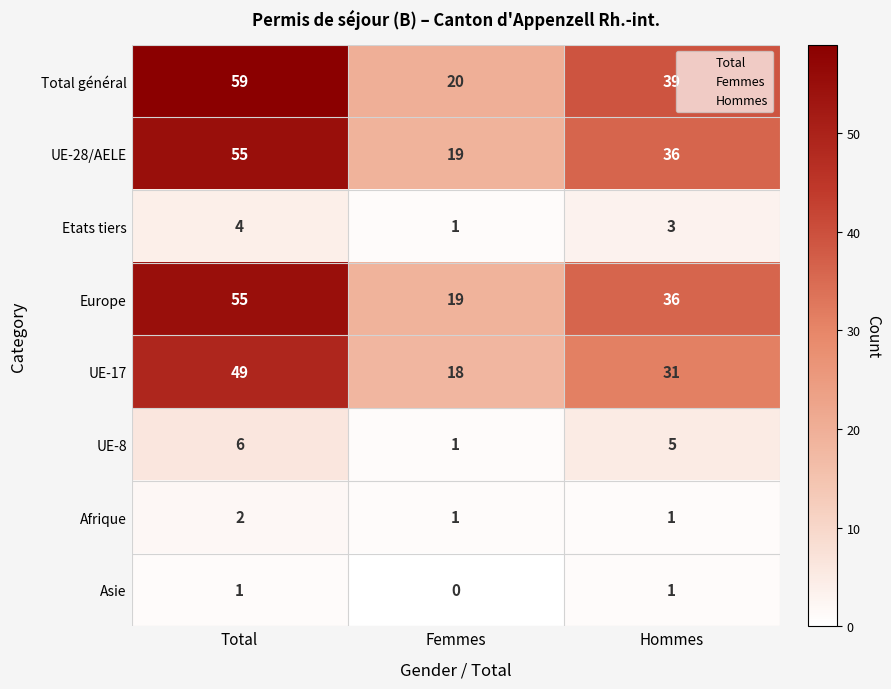

Which label corresponds to the smallest value in the chart?

Femmes